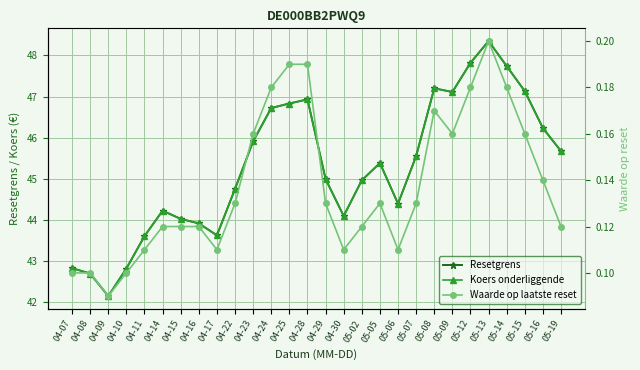

The Resetgrens series shows 67.5 at 04-15. True or false?

False